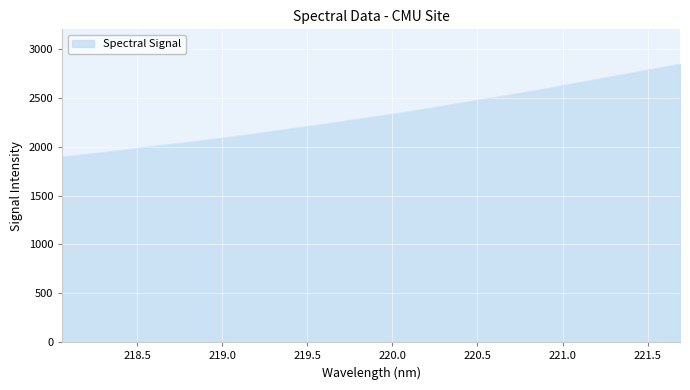

What is the difference between the maximum and minimum values?

948.8